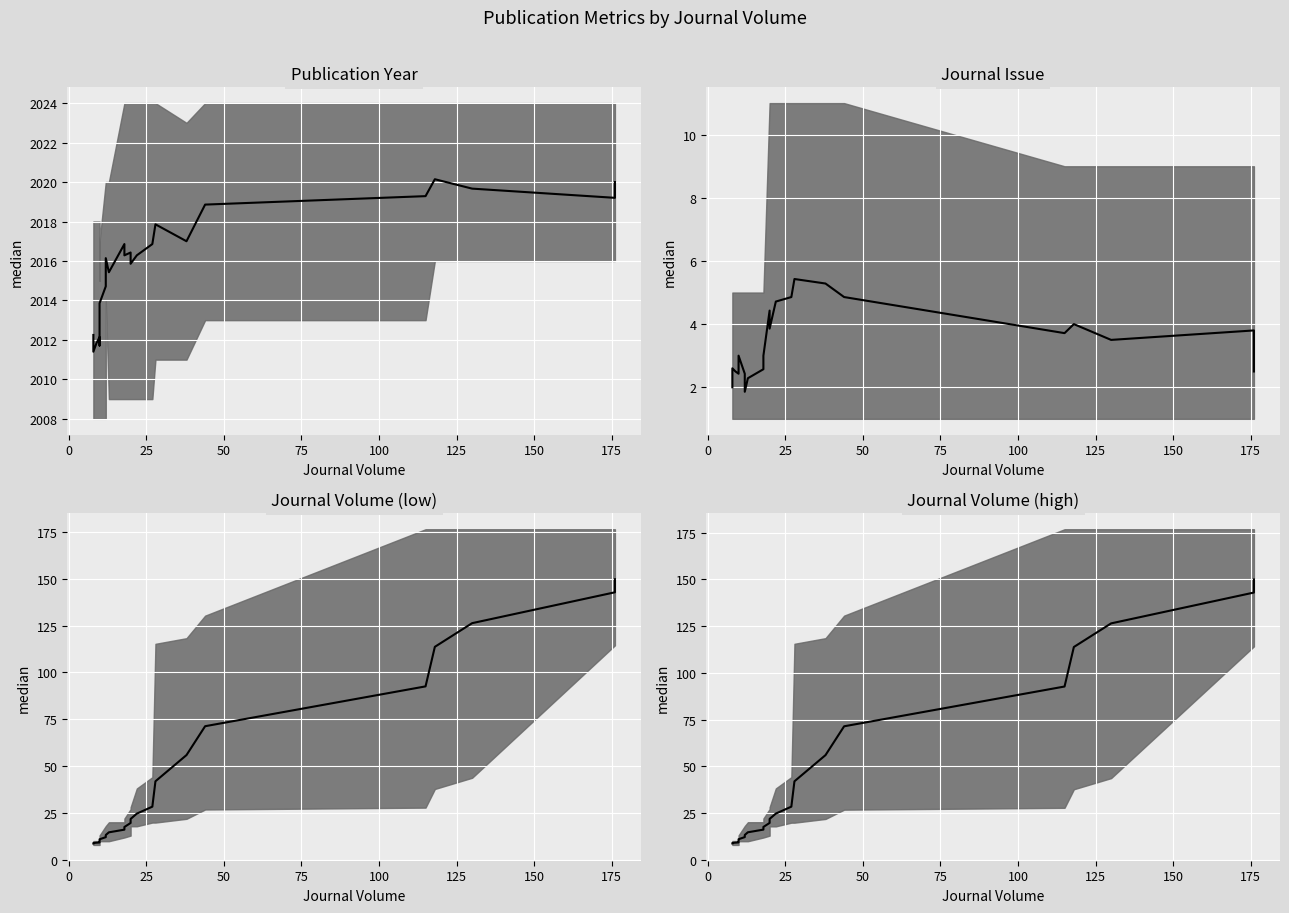

What are all the series names shown in the legend?

Publication Year median, Journal Issue median, Journal Volume (low) median, Journal Volume (high) median